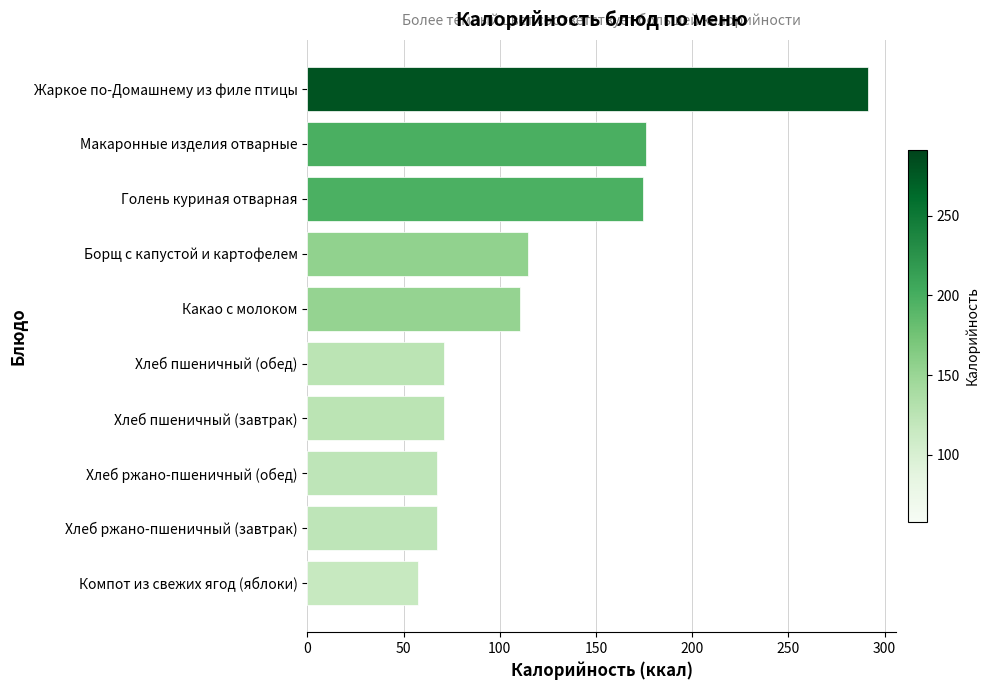

Reading top to bottom, what are all the values shown in this chart?

291.3	176.0	174.3	114.8	110.8	71.2	71.2	67.3	67.3	57.7